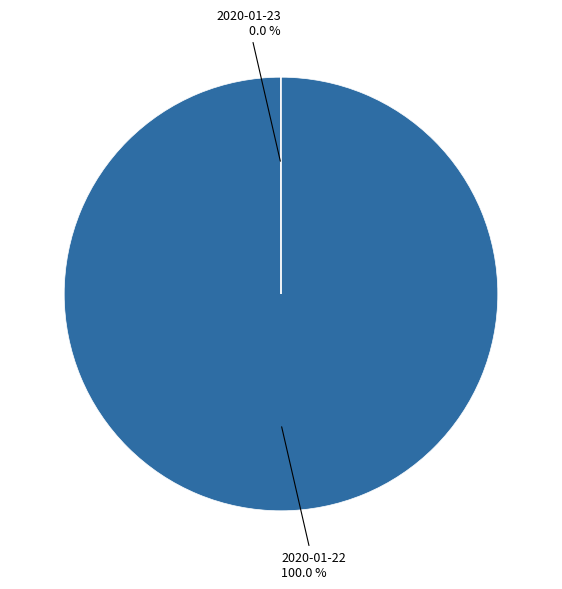

To the nearest percent, what percentage of the pie is 2020-01-22?

100%